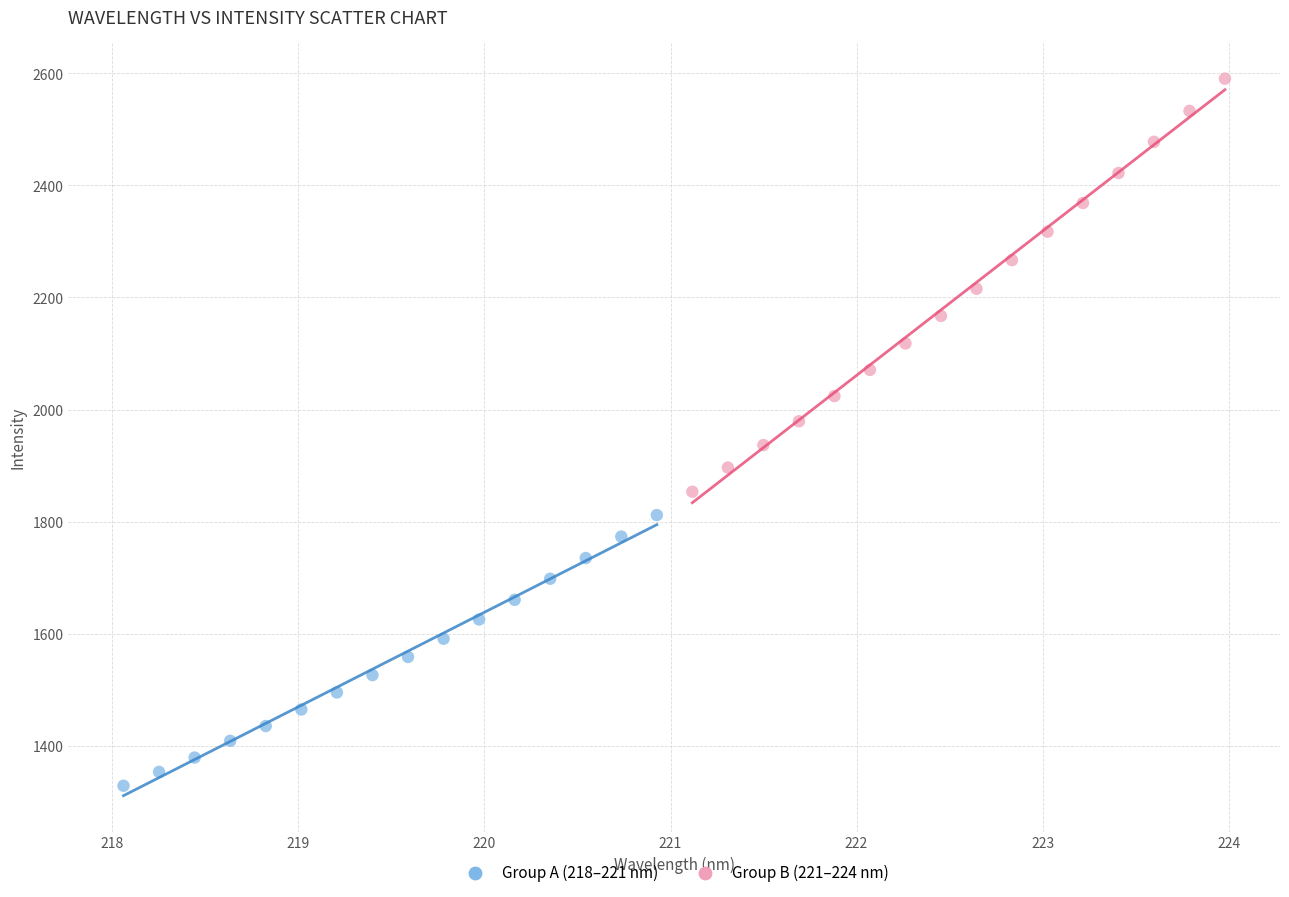

What are all the series names shown in the legend?

Group A (218–221 nm), Group B (221–224 nm)